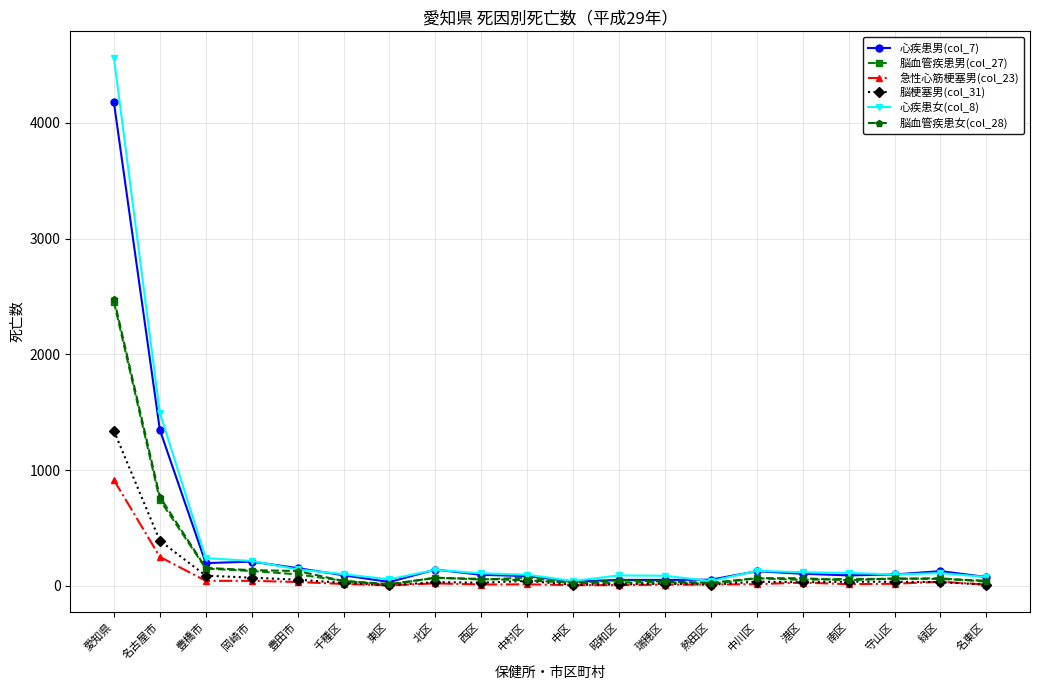

What is the label of the 19th point from the left?

緑区